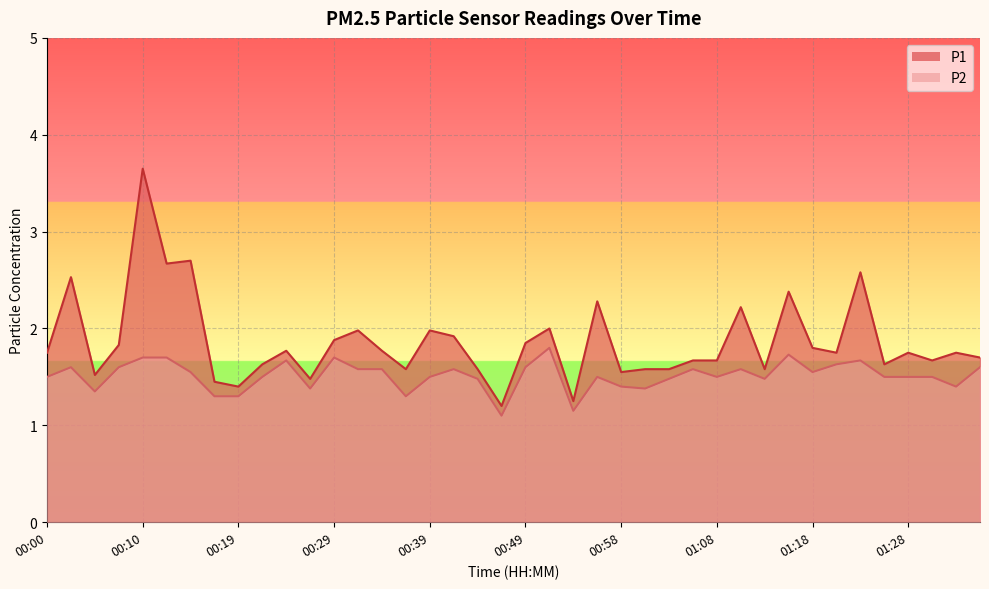

Between 00:46 and 01:01, which series saw the biggest shift?

P1